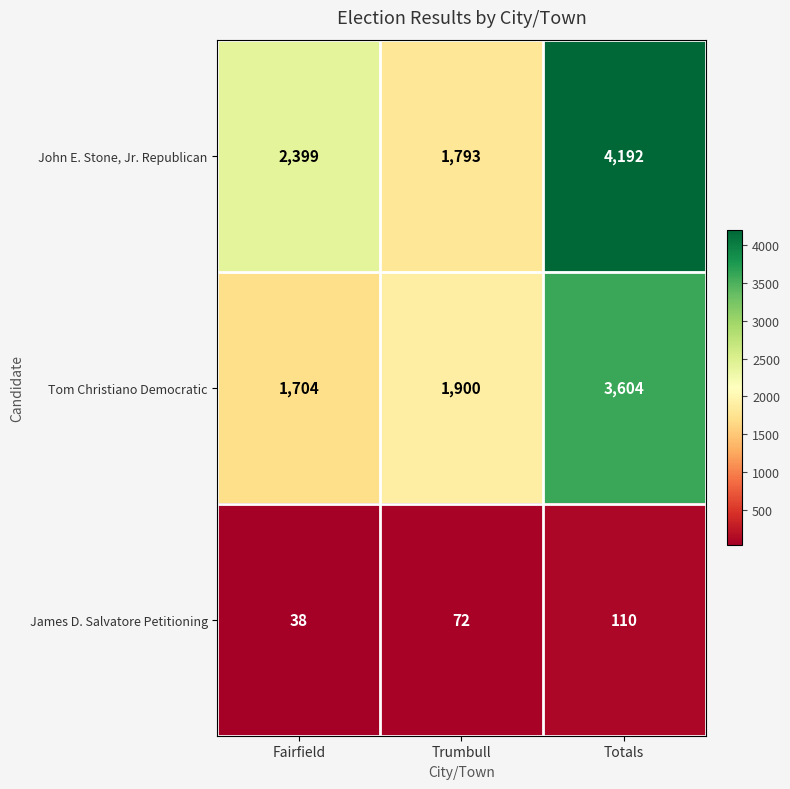

What is the maximum value shown in the chart?

4192